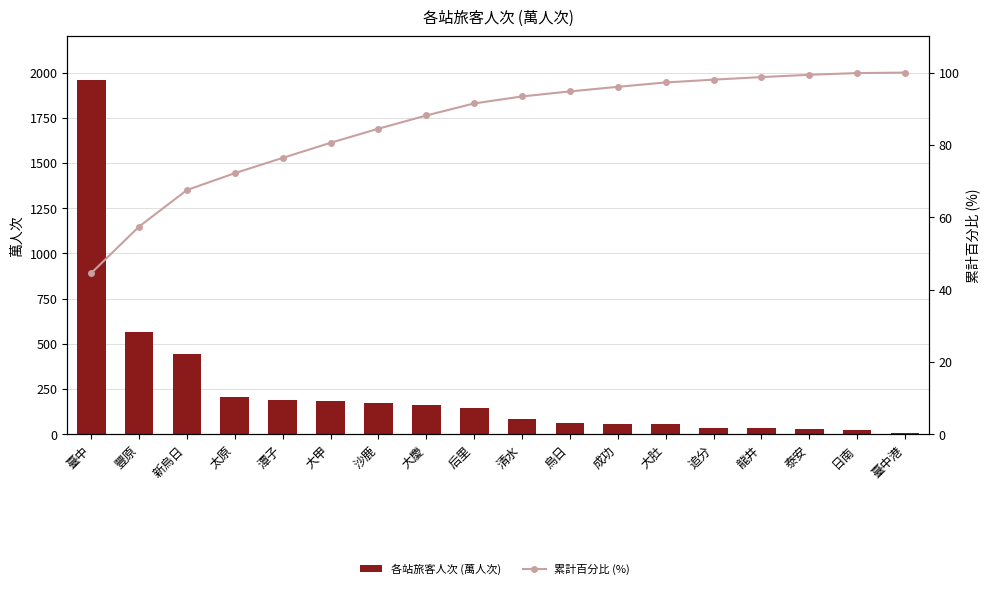

True or false: 累計百分比 (%) has a value of 94.8 at 烏日.

True